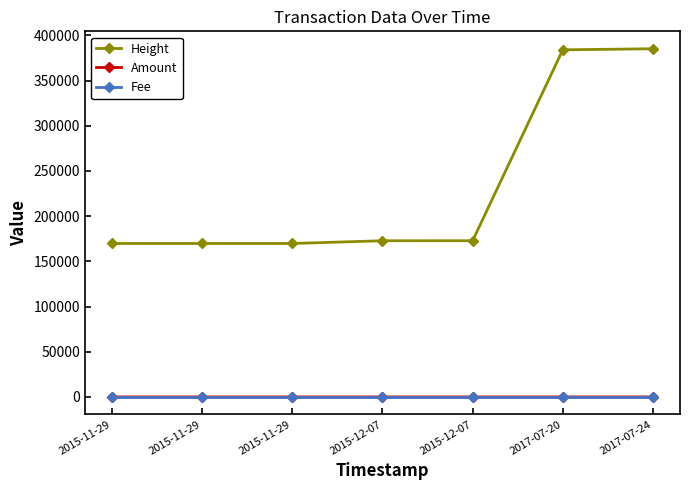

How many lines are shown in the chart?

3